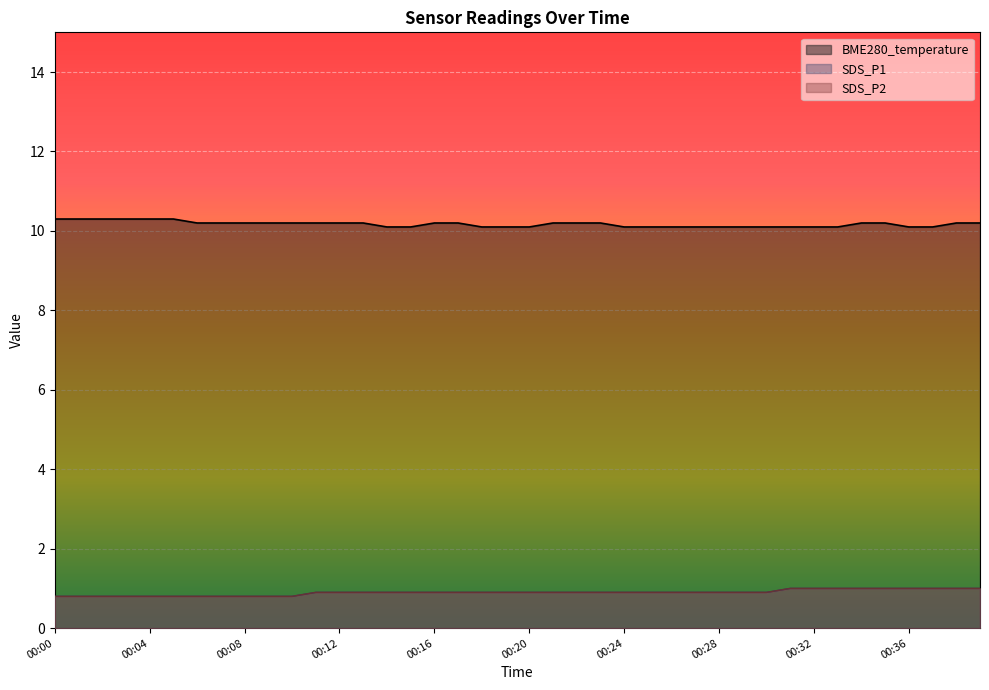

True or false: SDS_P2 and SDS_P1 cross at least once.

False